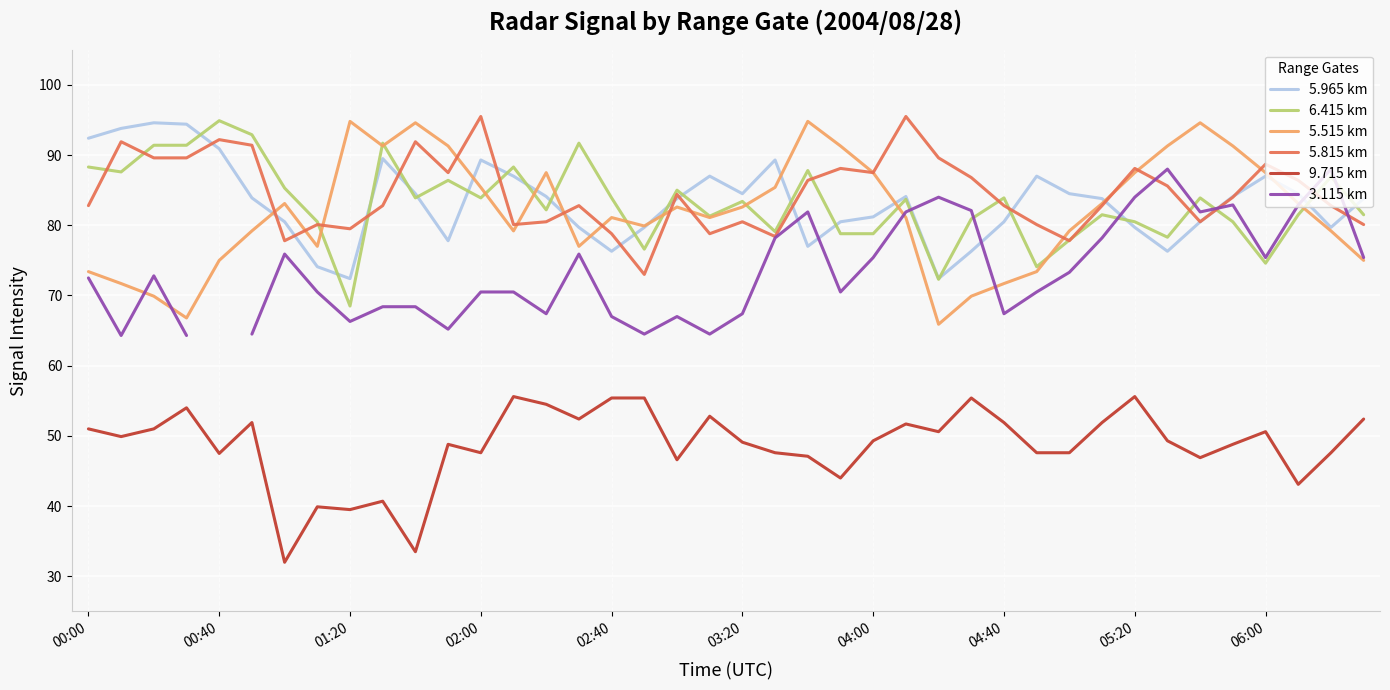

What is the sum of all 6.415 km values?

3325.6